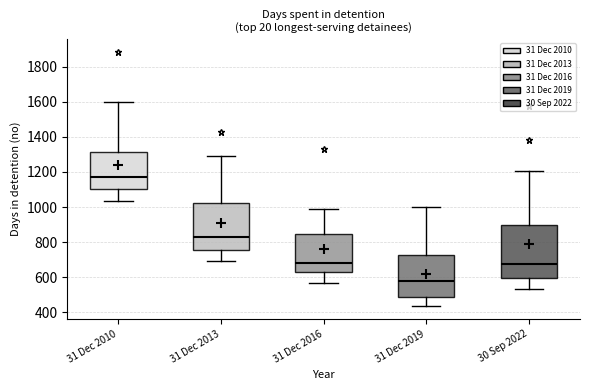

Where does the upper whisker of the box for 30 Sep 2022 end on the y-axis? The values are not printed on the chart, so give them approximately, as read against the axis.

1200